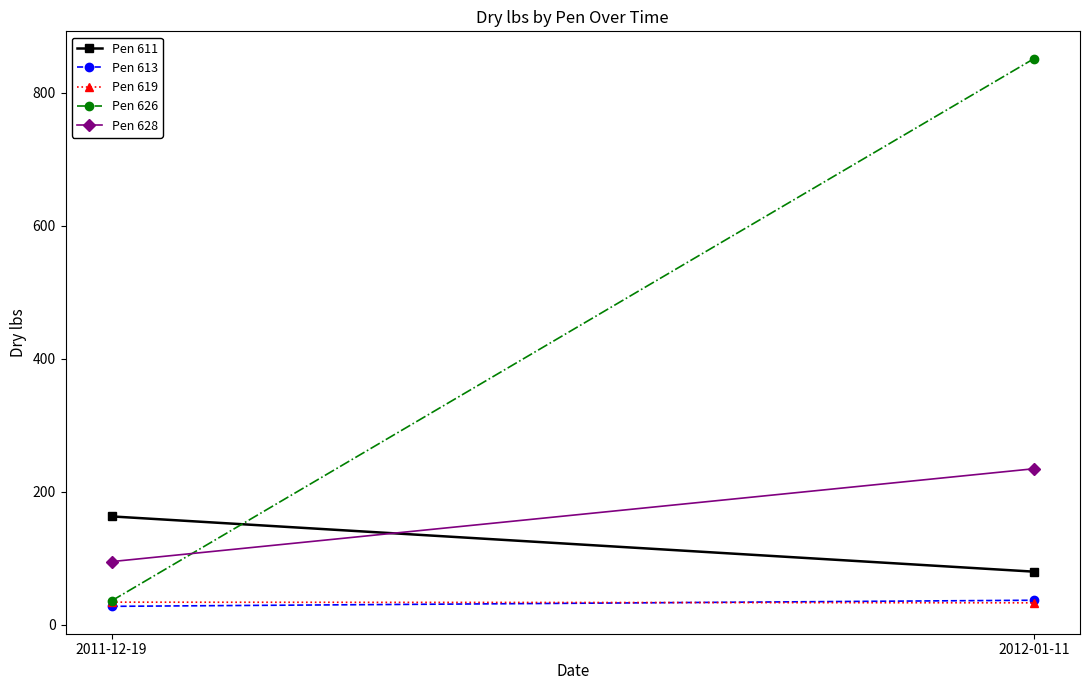

Rank the categories by Pen 613 value from highest to lowest.

2012-01-11, 2011-12-19